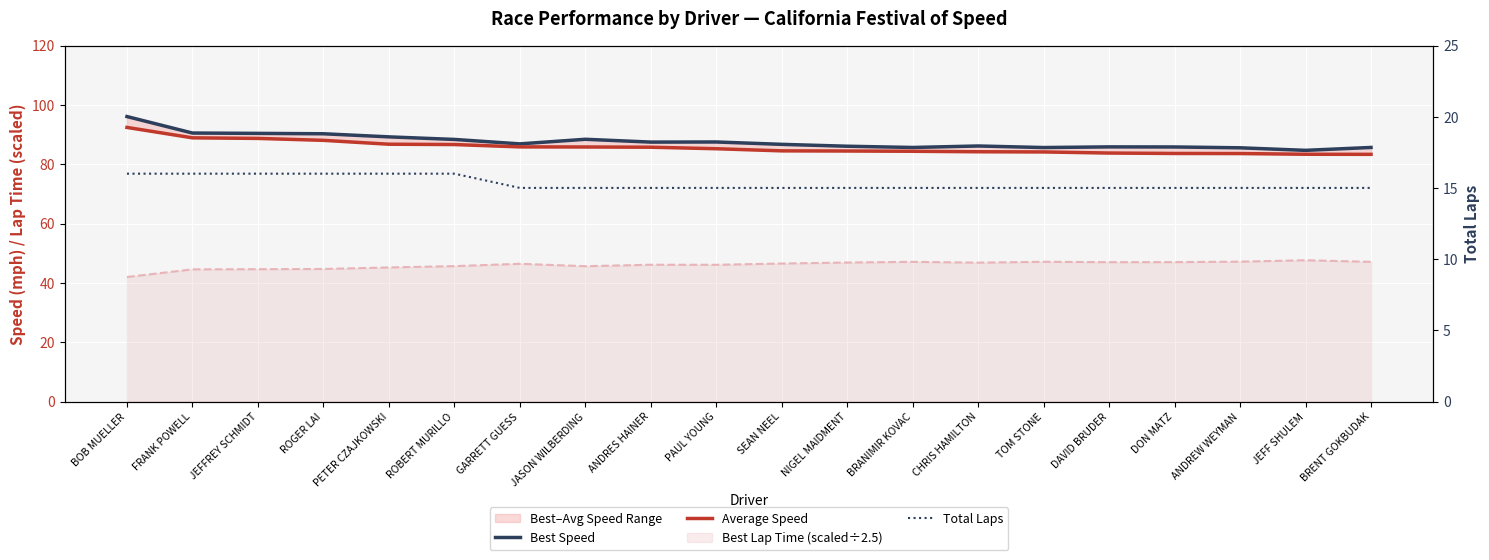

What is the difference between the Average Speed values at BRENT GOKBUDAK and ANDREW WEYMAN?

0.3